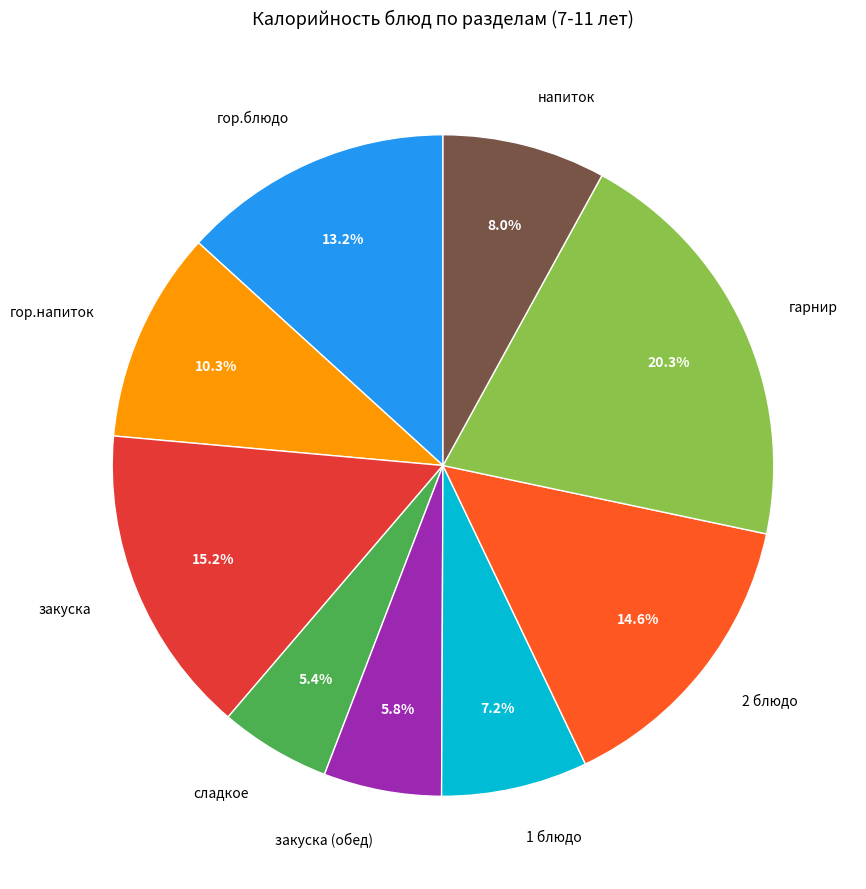

What is the ratio of the value at гор.блюдо to the value at напиток?

1.7